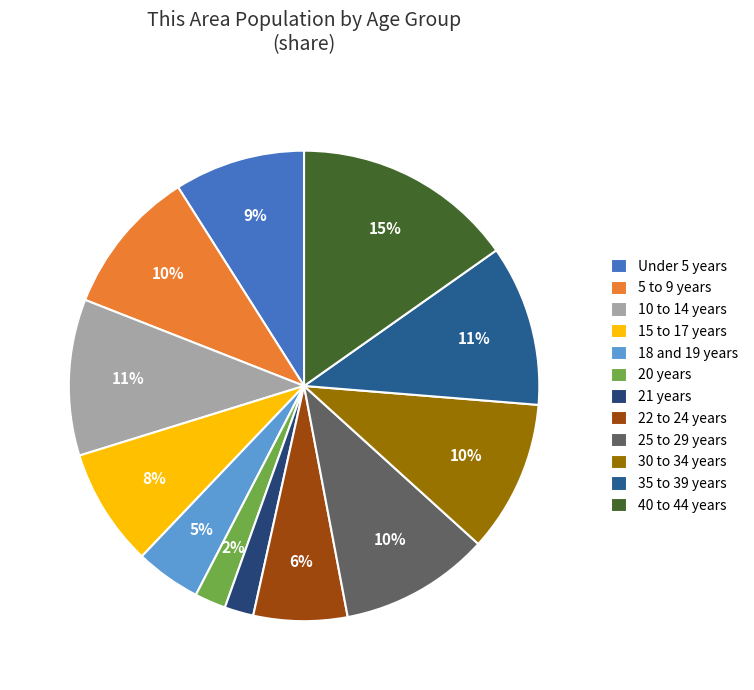

To the nearest percent, what percentage of the pie is 15 to 17 years?

8%